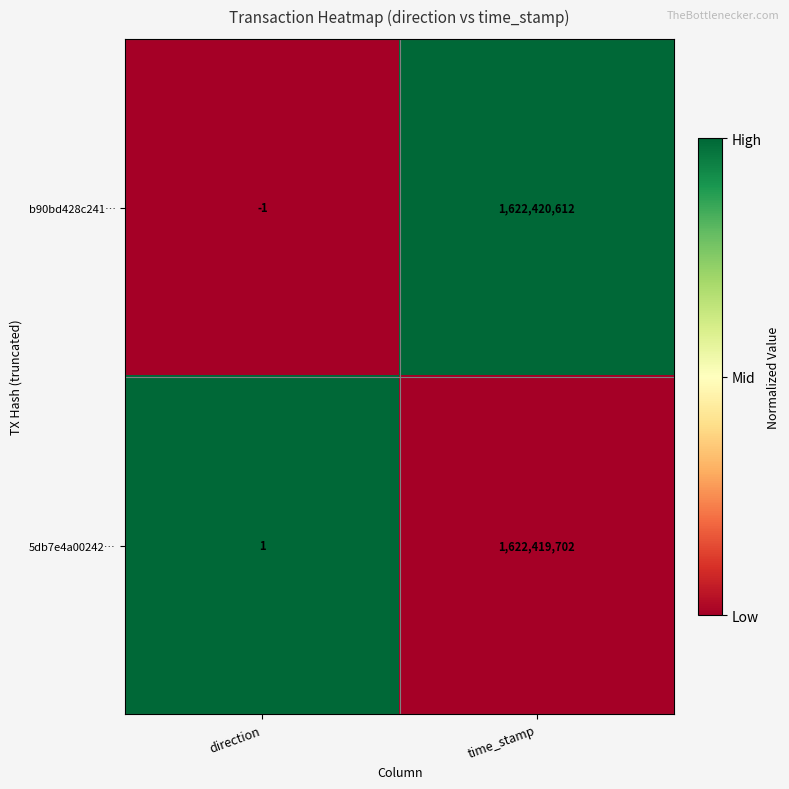

How many values in the b90bd428c241… series are below 1622420612?

1